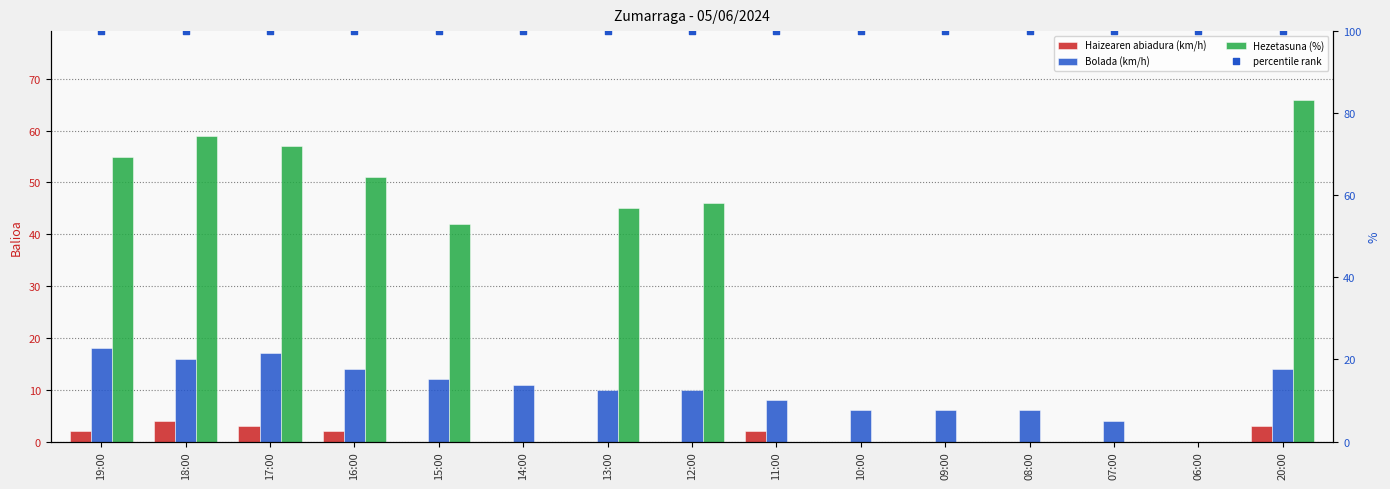

Is the value of Haizearen abiadura (km/h) at 11:00 greater than the value of Bolada (km/h) at 07:00?

No